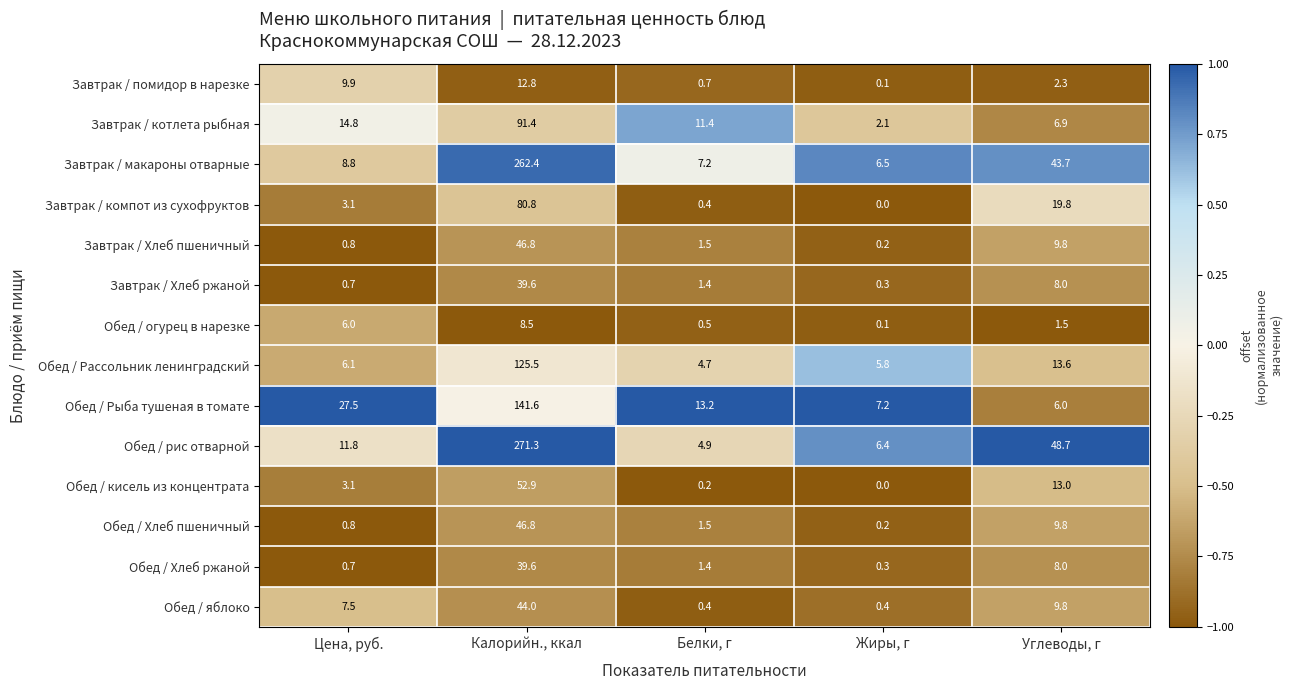

What is the sum of all Завтрак / компот из сухофруктов values?

104.1